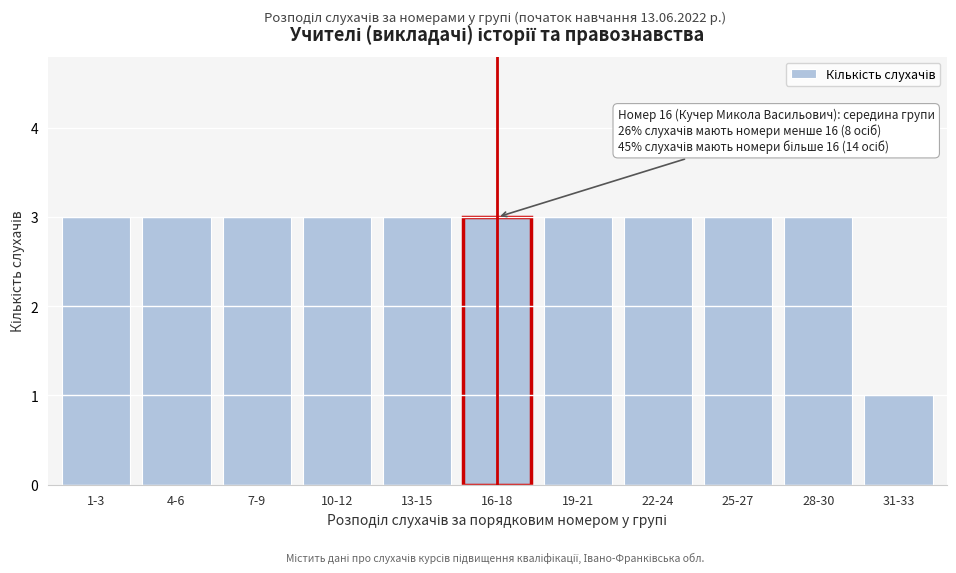

Reading right to left, what are all the values shown in this chart?

1	3	3	3	3	3	3	3	3	3	3